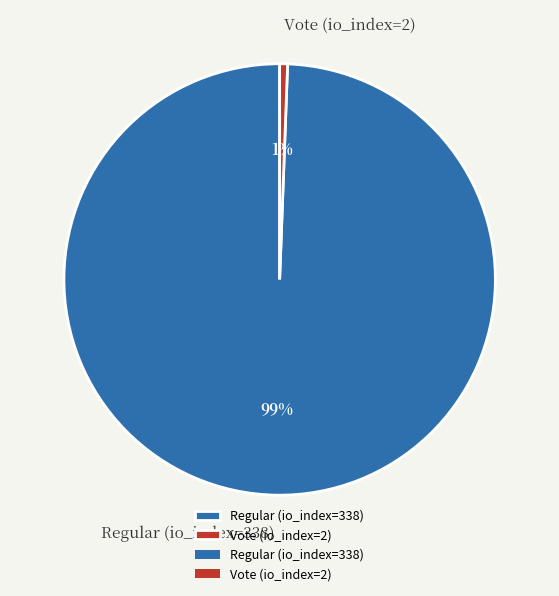

To the nearest percent, what percentage of the pie is Regular (io_index=338)?

99%